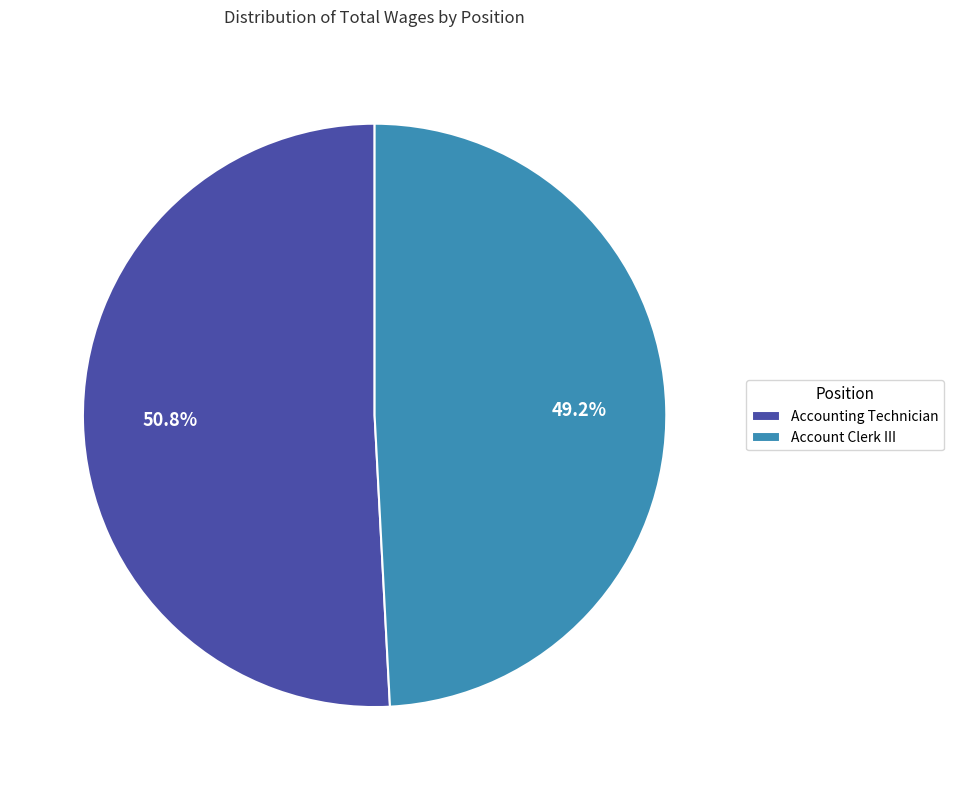

True or false: Accounting Technician accounts for 51% of the total.

True